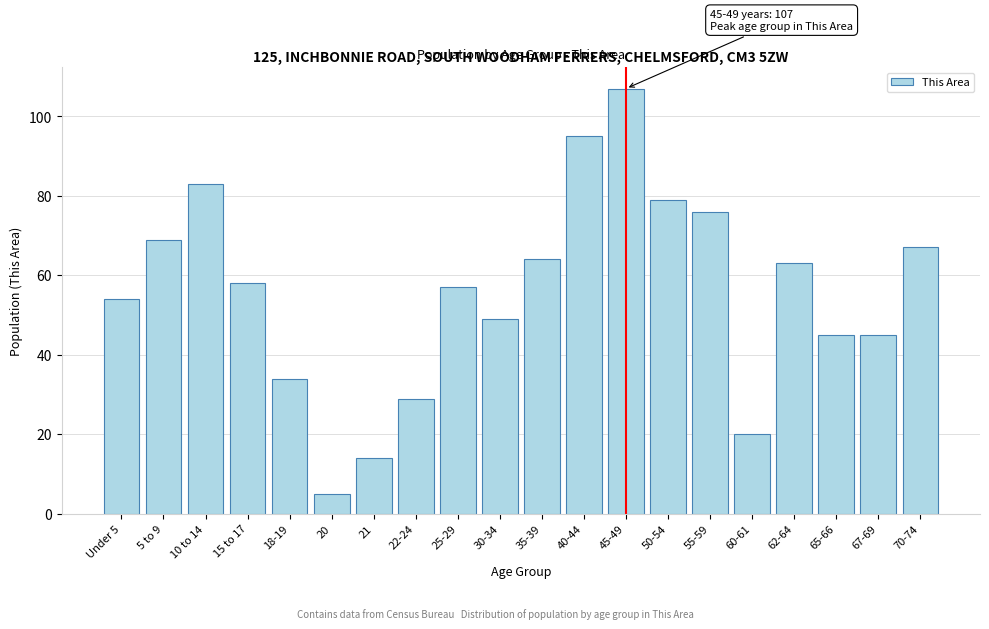

Reading left to right, what are all the values shown in this chart?

Under 5=54	5 to 9=69	10 to 14=83	15 to 17=58	18-19=34	20=5	21=14	22-24=29	25-29=57	30-34=49	35-39=64	40-44=95	45-49=107	50-54=79	55-59=76	60-61=20	62-64=63	65-66=45	67-69=45	70-74=67